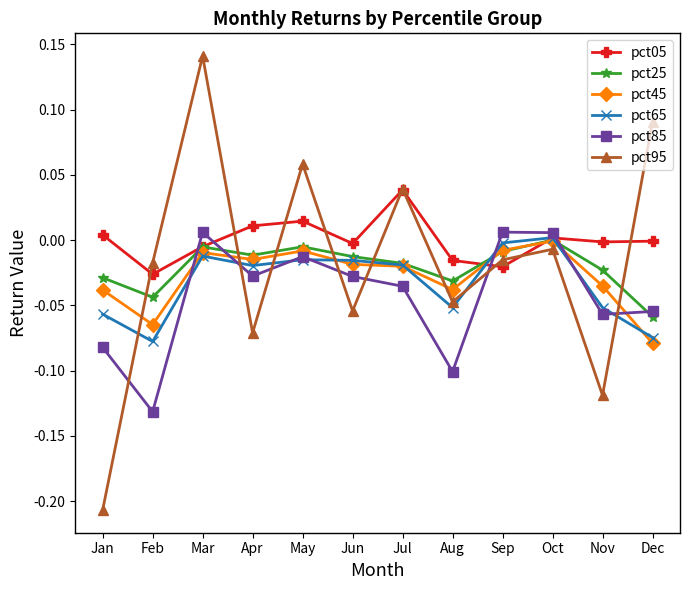

Which series has the largest total across all categories?

pct05